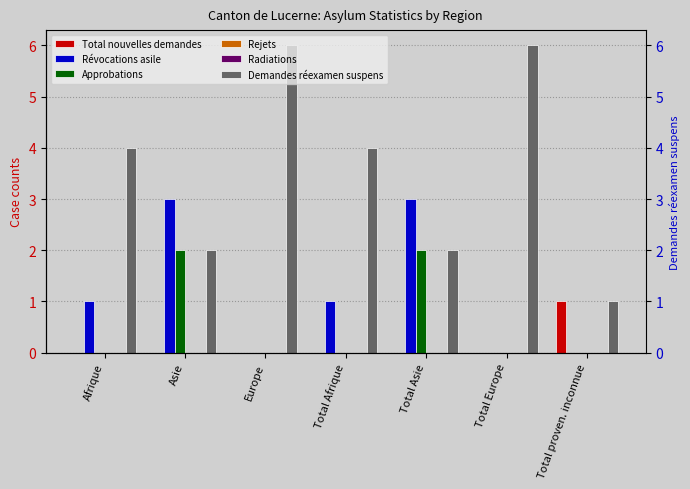

Which series changed the most between Total Asie and Total proven. inconnue?

Révocations asile